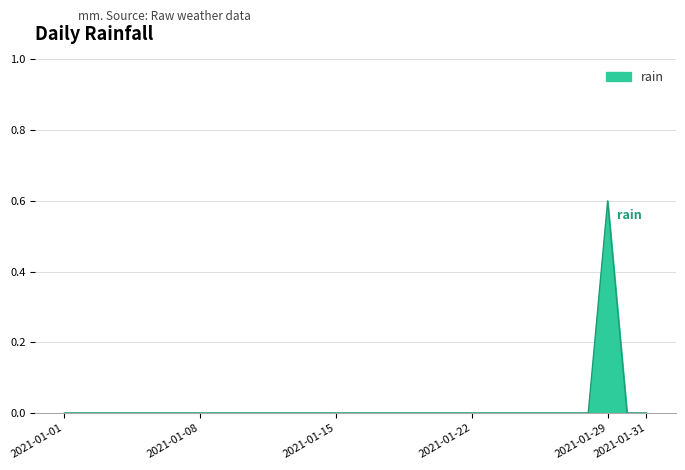

What is the difference between the maximum and minimum values?

0.6